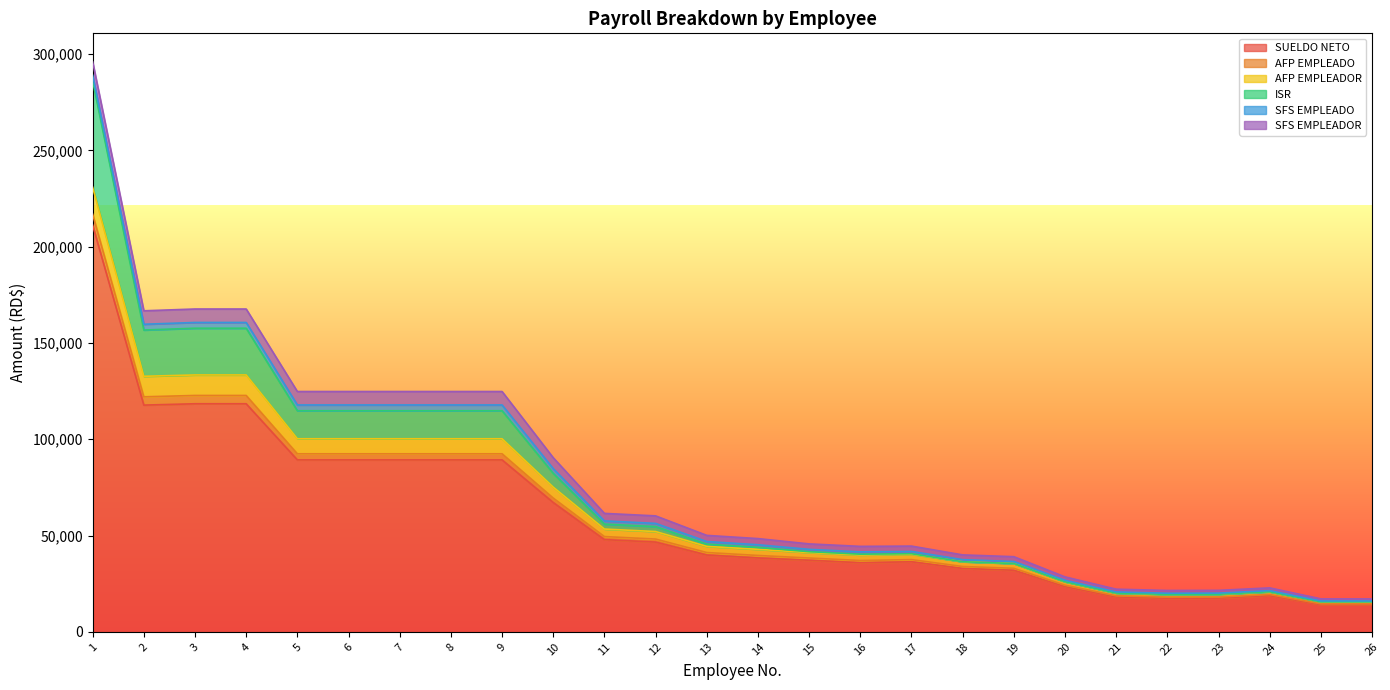

What is the value of the ISR point at the 17th from the left?

40558.4